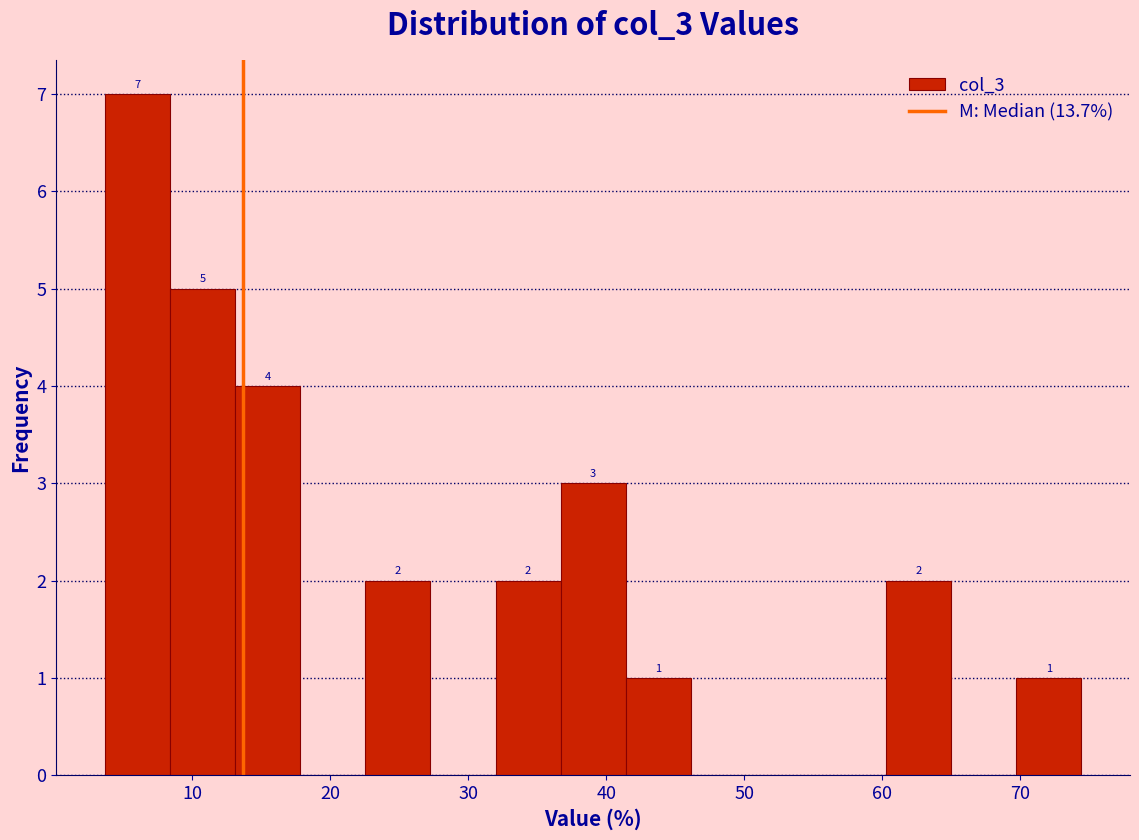

Which range on the x-axis has the tallest bar?

4 to 8